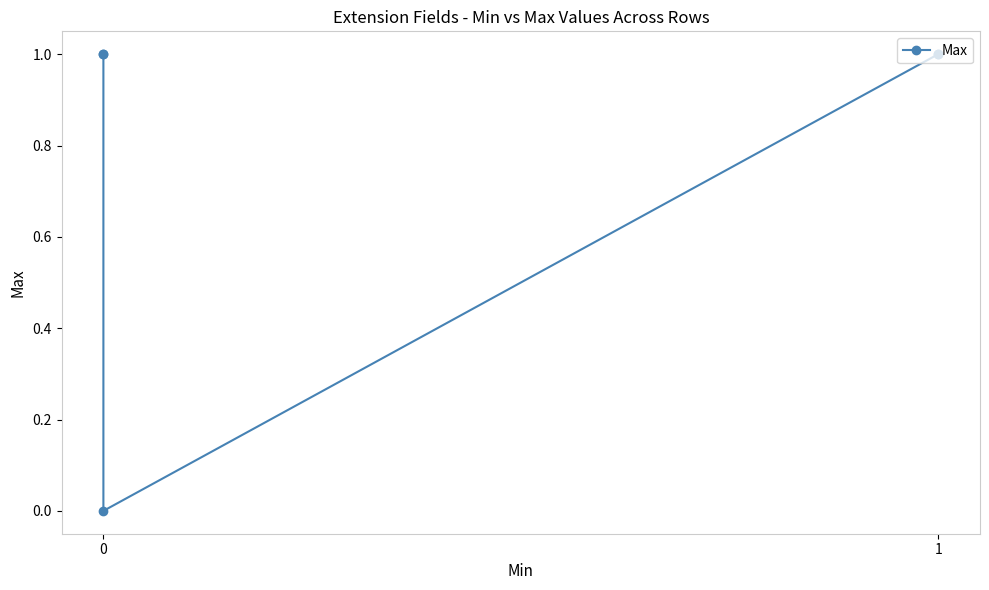

What is the greatest value displayed?

1